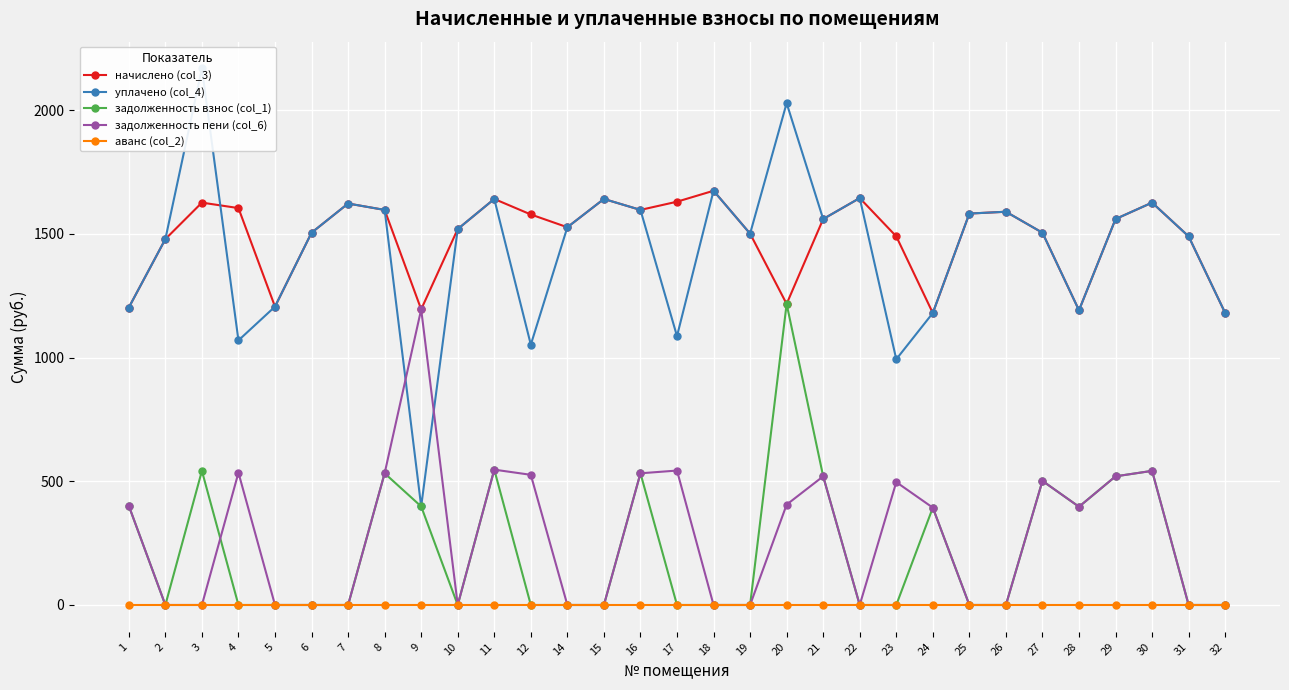

Reading left to right, what are all the values shown in this chart?

начислено (col_3): 1202.0	1478.5	1626.0	1603.9	1205.6	1504.3	1622.3	1596.5	1194.6	1519.0	1640.7	1578.0	1526.4	1640.7	1596.5	1629.7	1673.9	1500.6	1216.7	1559.6	1644.4	1489.6	1179.8	1581.7	1589.1	1504.3	1190.9	1559.6	1626.0	1489.6	1179.8
уплачено (col_4): 1202.0	1478.5	2168.0	1069.2	1205.6	1504.3	1622.3	1596.5	398.2	1519.0	1640.7	1052.0	1526.4	1640.7	1596.5	1086.4	1673.9	1500.6	2027.8	1559.6	1644.4	993.0	1179.8	1581.7	1589.1	1504.3	1190.9	1559.6	1626.0	1489.6	1179.8
задолженность взнос (col_1): 400.6	0.0	542.0	0.0	0.0	0.0	0.0	532.2	398.2	0.0	546.9	0.0	0.0	0.0	532.2	0.0	0.0	0.0	1216.7	519.9	0.0	0.0	393.3	0.0	0.0	501.4	397.0	519.9	542.0	0.0	0.0
задолженность пени (col_6): 400.6	0.0	0.0	534.6	0.0	0.0	0.0	532.2	1194.6	0.0	546.9	526.0	0.0	0.0	532.2	543.2	0.0	0.0	405.6	519.9	0.0	496.5	393.3	0.0	0.0	501.4	397.0	519.9	542.0	0.0	0.0
аванс (col_2): 0.0	0.0	0.0	0.0	0.0	0.0	0.0	0.0	0.0	0.0	0.0	0.0	0.0	0.0	0.0	0.0	0.0	0.0	0.0	0.0	0.0	0.0	0.0	0.0	0.0	0.0	0.0	0.0	0.0	0.0	0.0